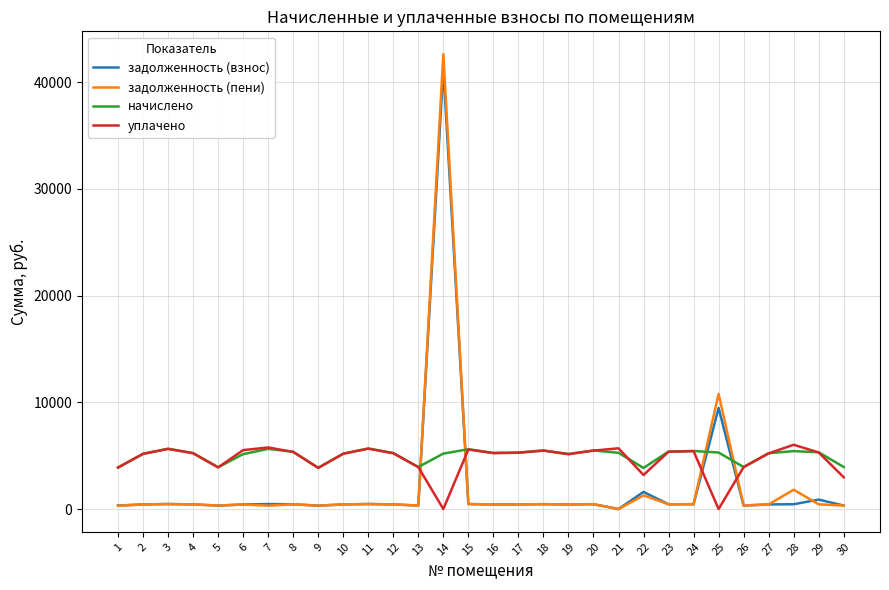

What is the spread (max minus min) of values at 5?

3589.0